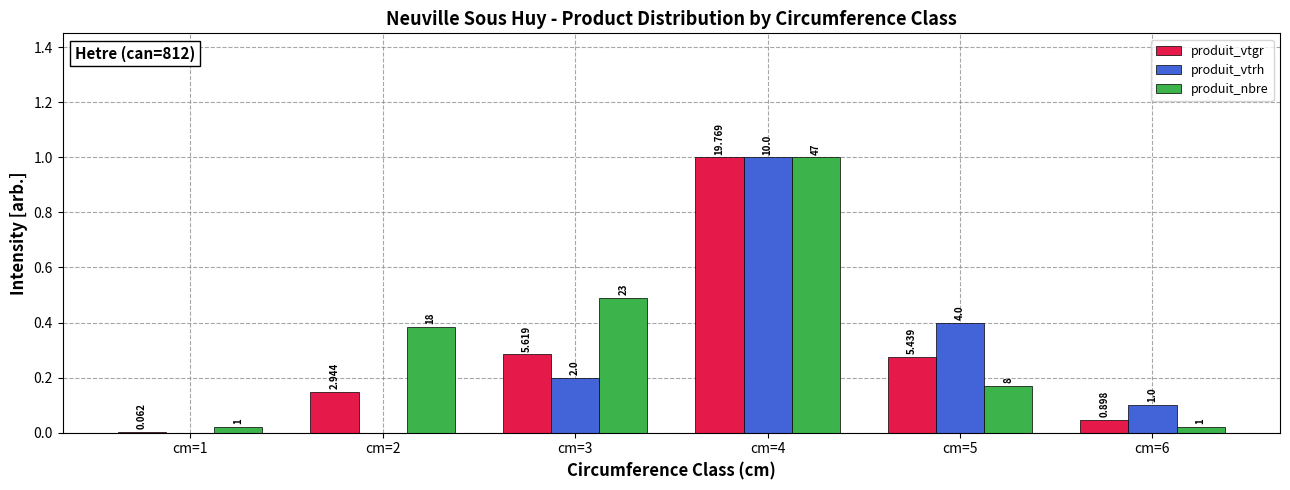

True or false: produit_nbre has a value of 0.0 at cm=1.

False